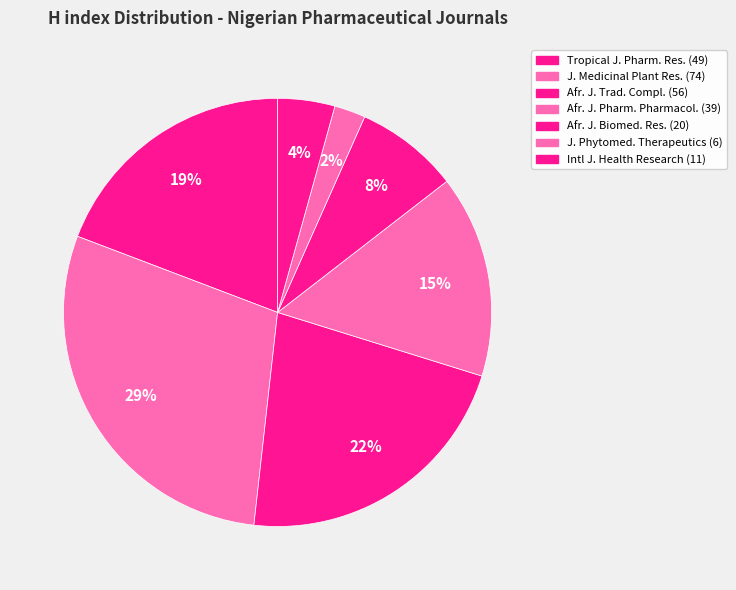

How many slices are in this pie chart?

7